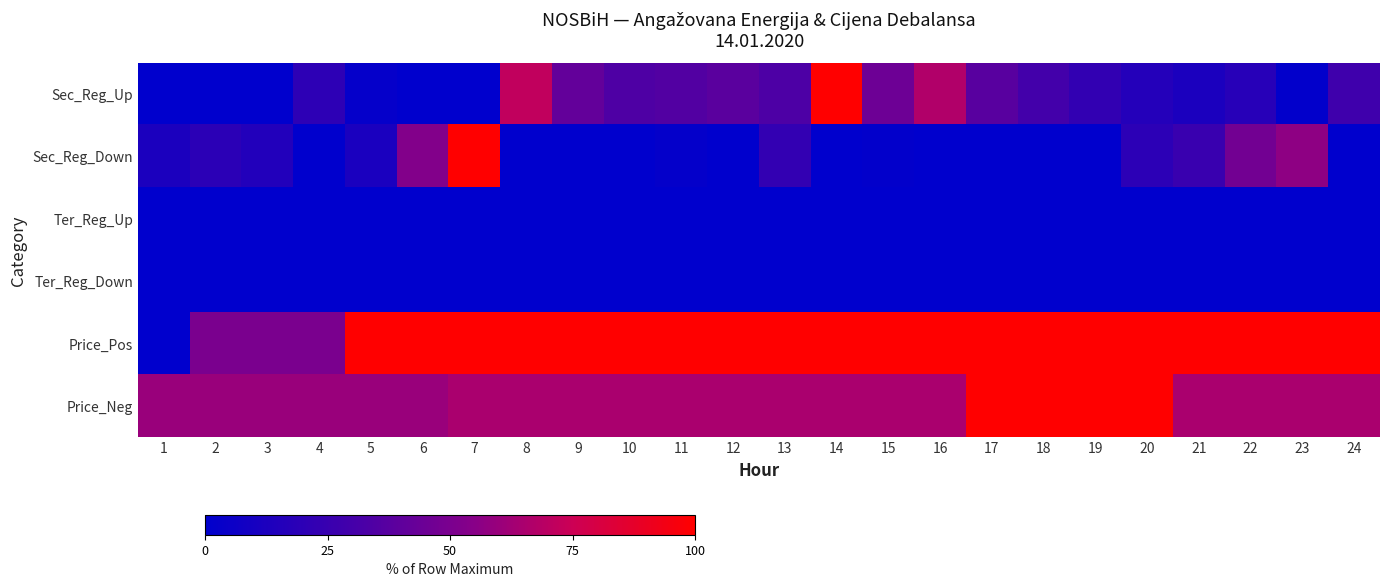

Reading left to right, extract all data points from this chart.

Sec_Reg_Up: 1=0.0	2=0.0	3=0.0	4=20.0	5=2.6	6=0.0	7=0.0	8=71.8	9=41.7	10=33.9	11=35.4	12=38.5	13=33.6	14=100.0	15=45.2	16=67.2	17=37.6	18=29.9	19=22.4	20=16.0	21=12.2	22=17.8	23=1.5	24=27.8
Sec_Reg_Down: 1=12.2	2=19.2	3=15.4	4=0.0	5=12.0	6=53.0	7=100.0	8=0.0	9=0.0	10=0.0	11=2.3	12=0.0	13=22.9	14=0.0	15=1.3	16=0.0	17=0.0	18=0.0	19=0.0	20=19.8	21=25.4	22=47.2	23=56.9	24=0.0
Ter_Reg_Up: 1=0.0	2=0.0	3=0.0	4=0.0	5=0.0	6=0.0	7=0.0	8=0.0	9=0.0	10=0.0	11=0.0	12=0.0	13=0.0	14=0.0	15=0.0	16=0.0	17=0.0	18=0.0	19=0.0	20=0.0	21=0.0	22=0.0	23=0.0	24=0.0
Ter_Reg_Down: 1=0.0	2=0.0	3=0.0	4=0.0	5=0.0	6=0.0	7=0.0	8=0.0	9=0.0	10=0.0	11=0.0	12=0.0	13=0.0	14=0.0	15=0.0	16=0.0	17=0.0	18=0.0	19=0.0	20=0.0	21=0.0	22=0.0	23=0.0	24=0.0
Price_Pos: 1=0.0	2=50.0	3=50.0	4=50.0	5=100.0	6=100.0	7=100.0	8=100.0	9=100.0	10=100.0	11=100.0	12=100.0	13=100.0	14=100.0	15=100.0	16=100.0	17=100.0	18=100.0	19=100.0	20=100.0	21=100.0	22=100.0	23=100.0	24=100.0
Price_Neg: 1=60.0	2=60.0	3=60.0	4=60.0	5=60.0	6=60.0	7=65.0	8=65.0	9=65.0	10=65.0	11=65.0	12=65.0	13=65.0	14=65.0	15=65.0	16=65.0	17=100.0	18=100.0	19=100.0	20=100.0	21=65.0	22=65.0	23=65.0	24=65.0